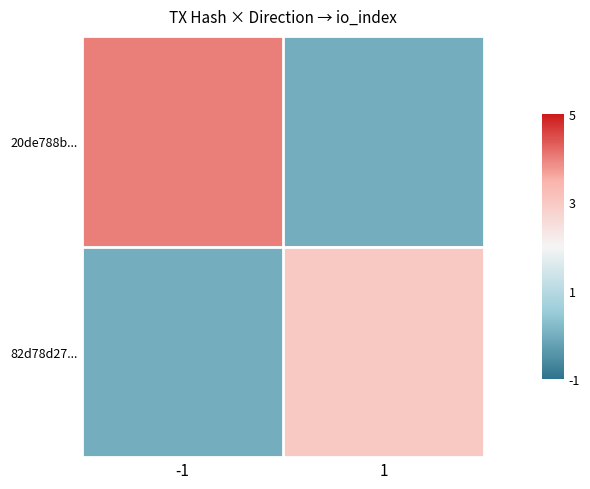

Which series has the widest spread of values?

20de788b...